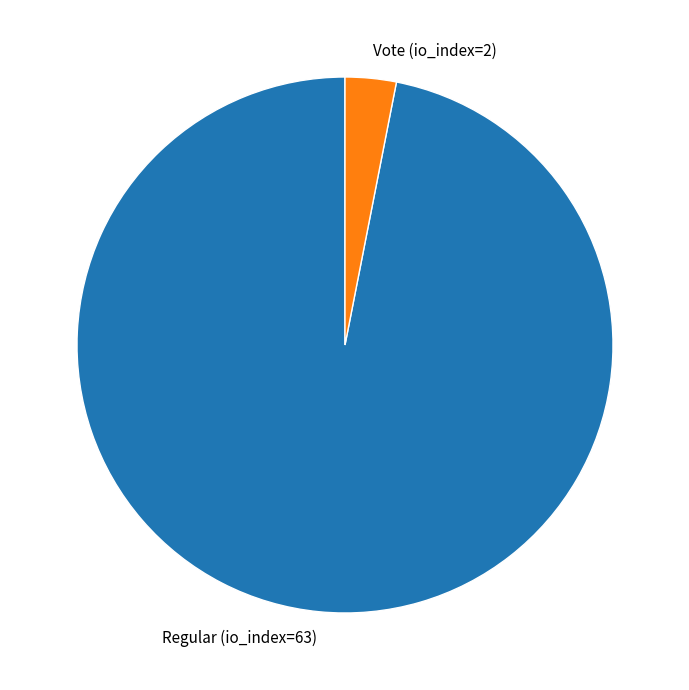

Between Regular (io_index=63) and Vote (io_index=2), which is larger?

Regular (io_index=63)